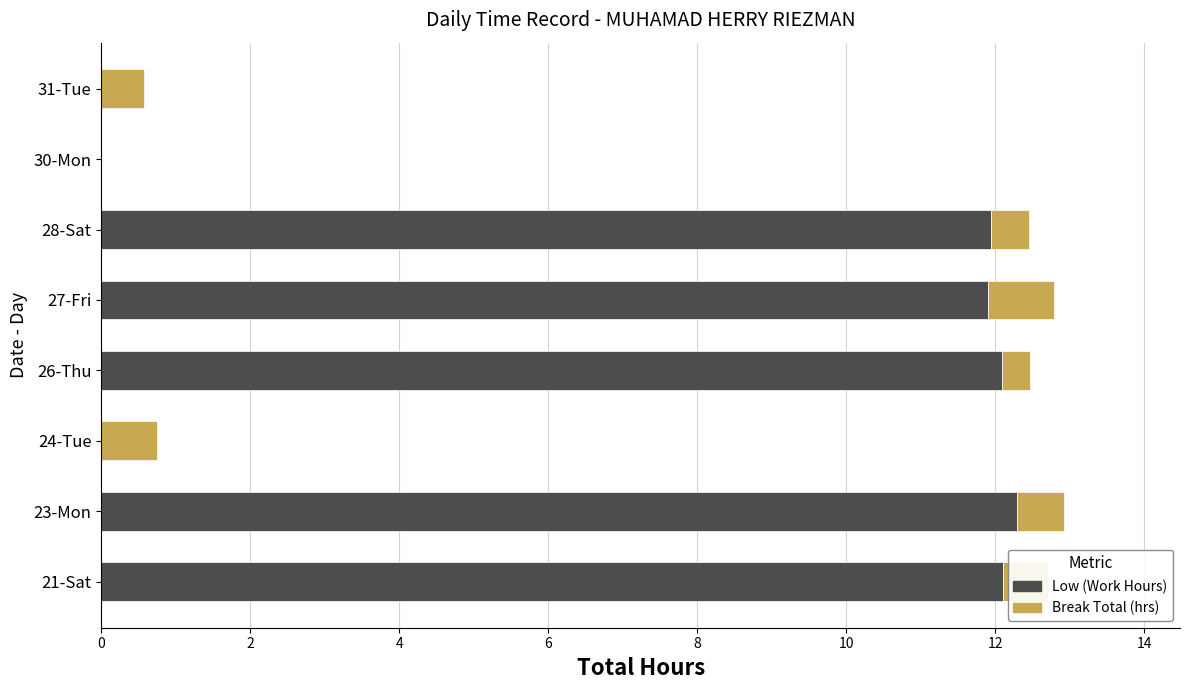

True or false: Low (Work Hours) has a value of 11.9 at 28-Sat.

True